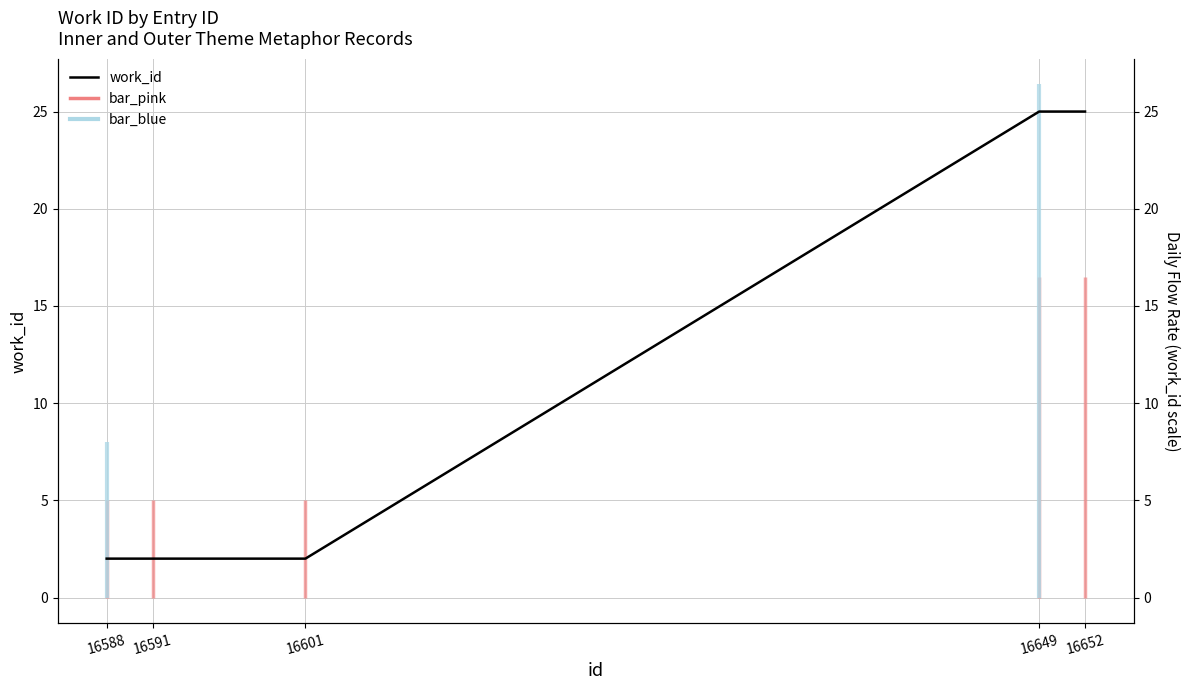

Rank the categories by value from highest to lowest.

16649, 16652, 16588, 16591, 16601